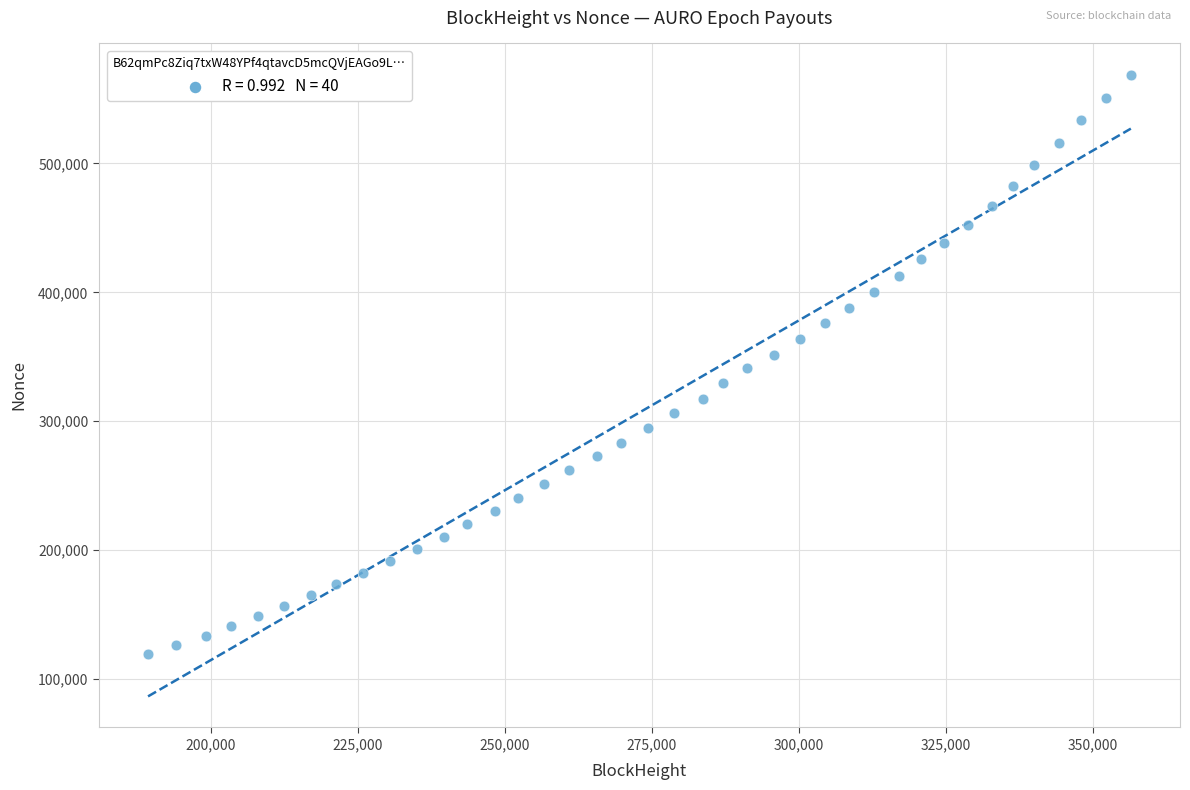

What is the range of X values (max minus min)?

167112